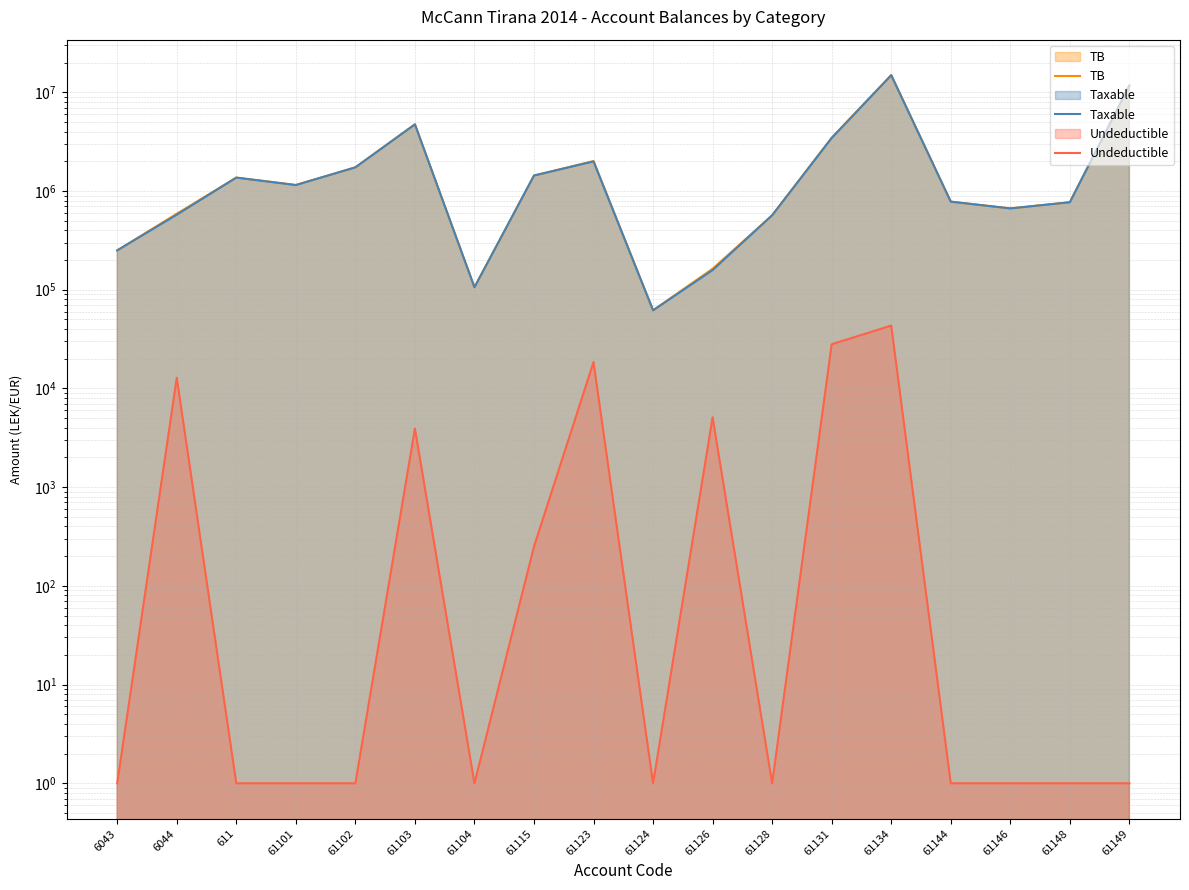

Read the TB value at 61134.

14931158.8